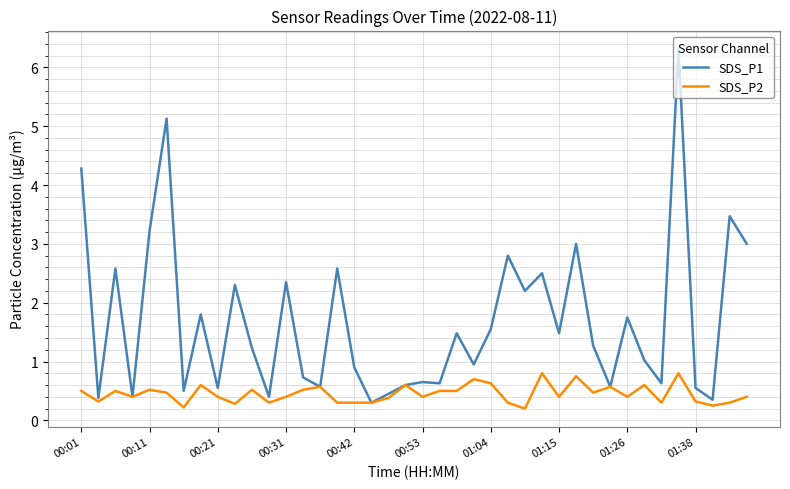

Which series has the largest range (max minus min)?

SDS_P1